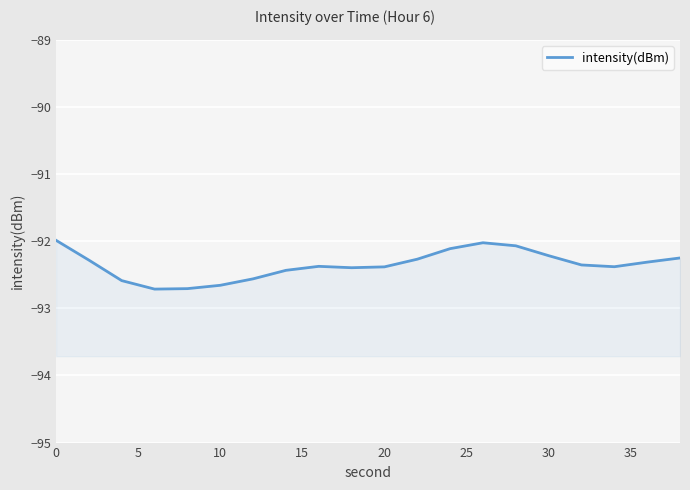

The chart shows a value of -55.6 at 9. True or false?

False